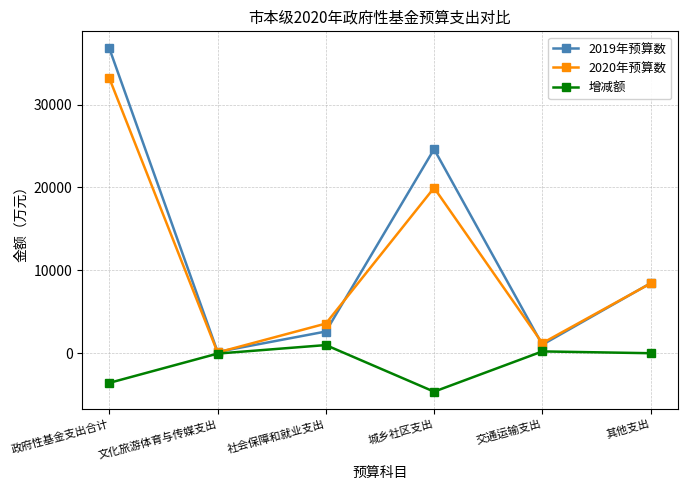

What is the label of the 5th point from the left?

交通运输支出